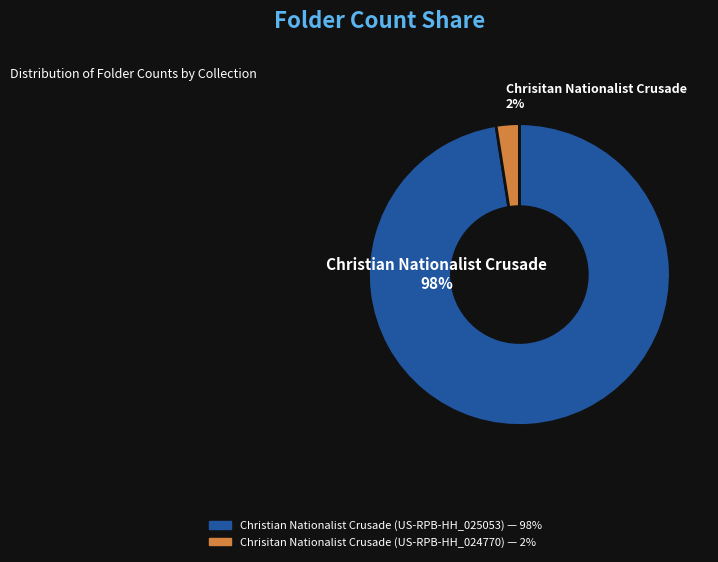

Which category has the smallest portion of the pie?

Chrisitan Nationalist Crusade (US-RPB-HH_024770)